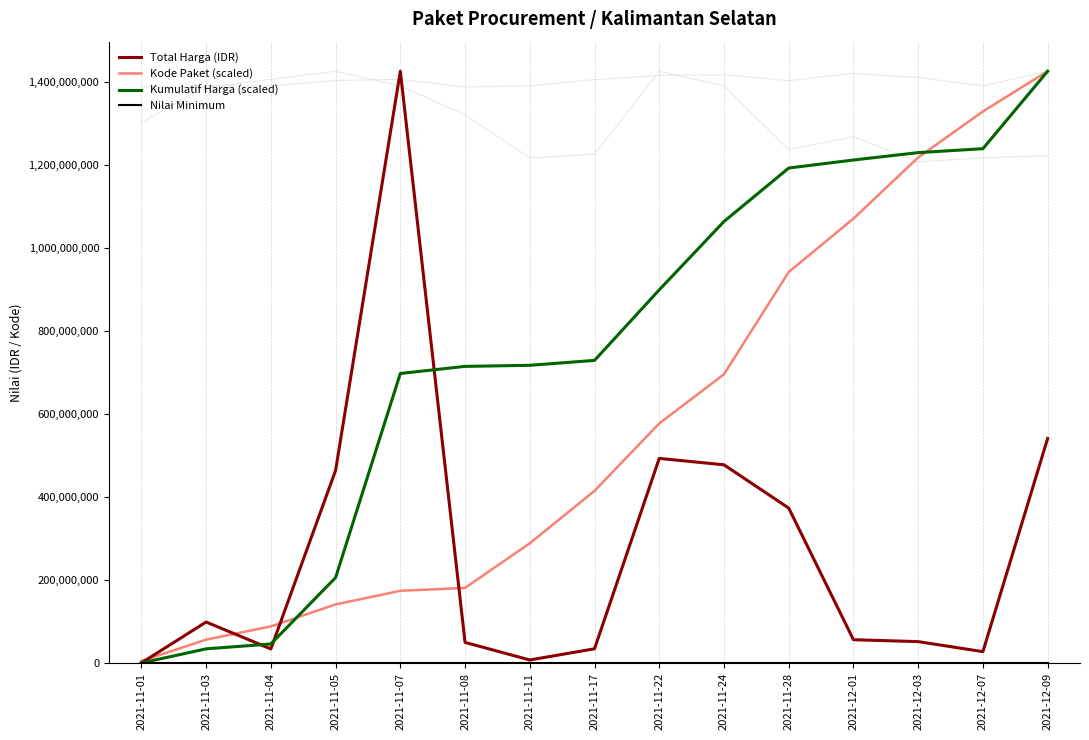

Reading left to right, list all the values displayed in this chart.

Total Harga (IDR): 333600.0	98772570.0	34000000.0	464002100.0	1425867900.0	49730040.0	7401240.0	34292000.0	493000000.0	477600000.0	373404000.0	56152800.0	51601000.0	27412000.0	541071000.0
Kode Paket (scaled): 4798534.2	56351752.2	88214433.2	141184459.7	173977890.9	181072275.5	288439478.9	414825010.9	577333991.3	695777121.8	942136351.2	1070786708.6	1218072752.8	1329069881.9	1425867900.0
Kumulatif Harga (scaled): 115045.0	34177654.6	45902860.6	205918160.6	697641538.0	714791389.9	717343774.1	729169678.9	899185165.7	1063889823.9	1192661553.7	1212026352.1	1229821421.4	1239274696.3	1425867900.0
Nilai Minimum: 33360.0	33360.0	33360.0	33360.0	33360.0	33360.0	33360.0	33360.0	33360.0	33360.0	33360.0	33360.0	33360.0	33360.0	33360.0